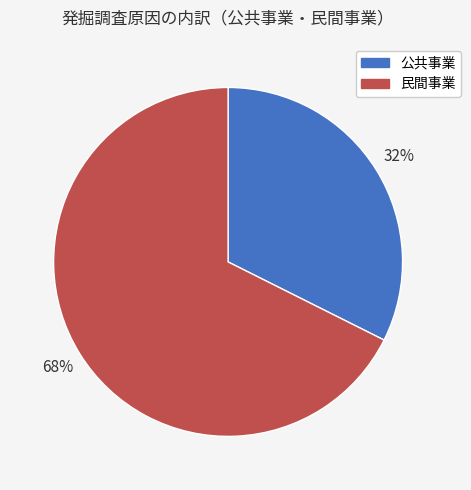

Is the sum of 民間事業 and 公共事業 greater than half?

Yes